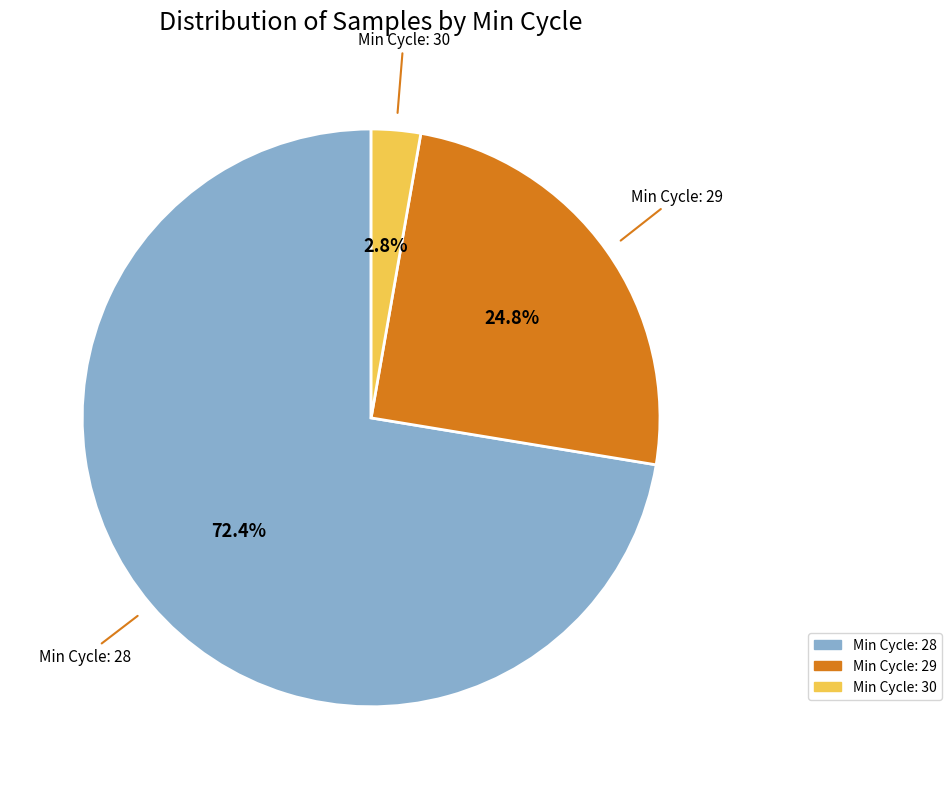

Is there a majority slice in this chart?

Yes